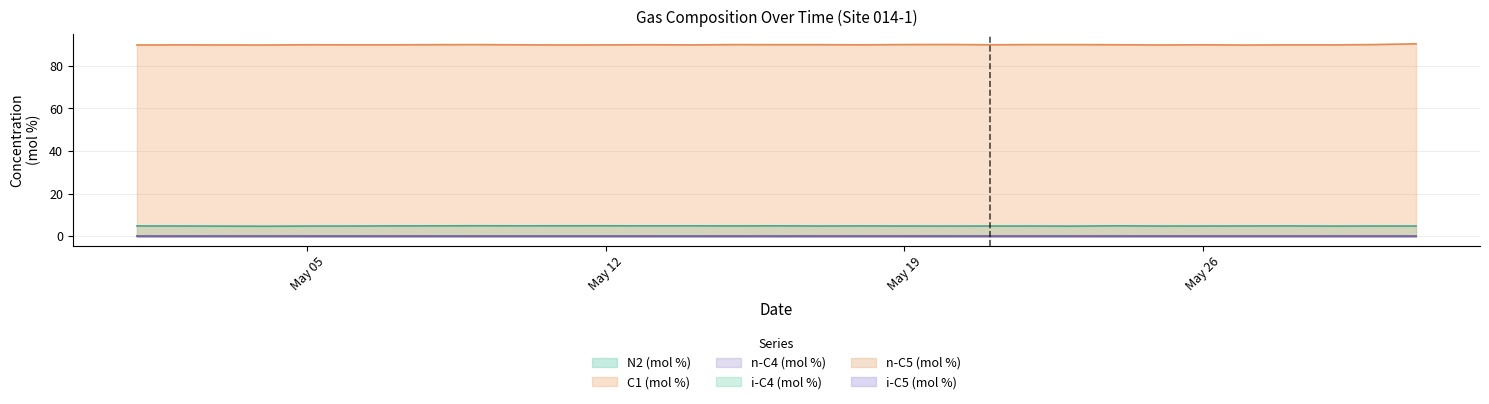

Reading right to left, extract all data points from this chart.

N2 (mol %): 4.8	4.8	4.8	4.8	4.8	4.8	4.8	4.9	4.7	4.8	4.8	4.8	4.8	4.8	4.8	4.9	4.8	4.9	4.9	4.9	4.9	4.9	4.9	4.9	4.8	4.8	4.8	4.7	4.7	4.8	4.8
C1 (mol %): 90.4	90.0	89.9	89.9	89.8	89.9	89.8	89.9	90.0	90.0	89.9	90.0	90.0	89.9	89.9	89.9	90.0	89.8	89.9	89.9	89.8	89.9	90.0	89.9	89.9	89.9	89.9	89.8	89.8	89.9	89.8
n-C4 (mol %): 0.0	0.1	0.1	0.1	0.1	0.1	0.1	0.0	0.0	0.0	0.1	0.0	0.0	0.1	0.0	0.0	0.0	0.0	0.0	0.0	0.0	0.0	0.0	0.0	0.0	0.0	0.0	0.0	0.0	0.0	0.0
i-C4 (mol %): 0.0	0.1	0.1	0.1	0.1	0.1	0.1	0.0	0.0	0.0	0.1	0.0	0.0	0.1	0.0	0.0	0.0	0.0	0.0	0.0	0.0	0.0	0.0	0.0	0.0	0.0	0.0	0.0	0.0	0.0	0.0
n-C5 (mol %): 0.0	0.0	0.0	0.0	0.0	0.0	0.0	0.0	0.0	0.0	0.0	0.0	0.0	0.0	0.0	0.0	0.0	0.0	0.0	0.0	0.0	0.0	0.0	0.0	0.0	0.0	0.0	0.0	0.0	0.0	0.0
i-C5 (mol %): 0.0	0.0	0.0	0.0	0.0	0.0	0.0	0.0	0.0	0.0	0.0	0.0	0.0	0.0	0.0	0.0	0.0	0.0	0.0	0.0	0.0	0.0	0.0	0.0	0.0	0.0	0.0	0.0	0.0	0.0	0.0